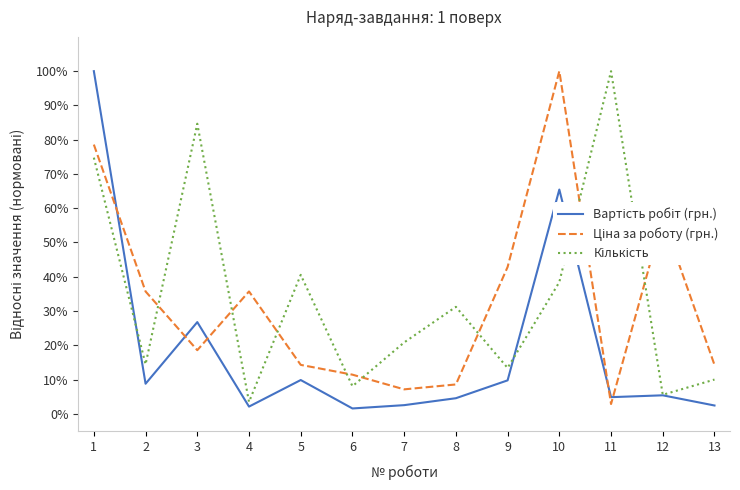

What is the average value of the Ціна за роботу (грн.) series?

0.3